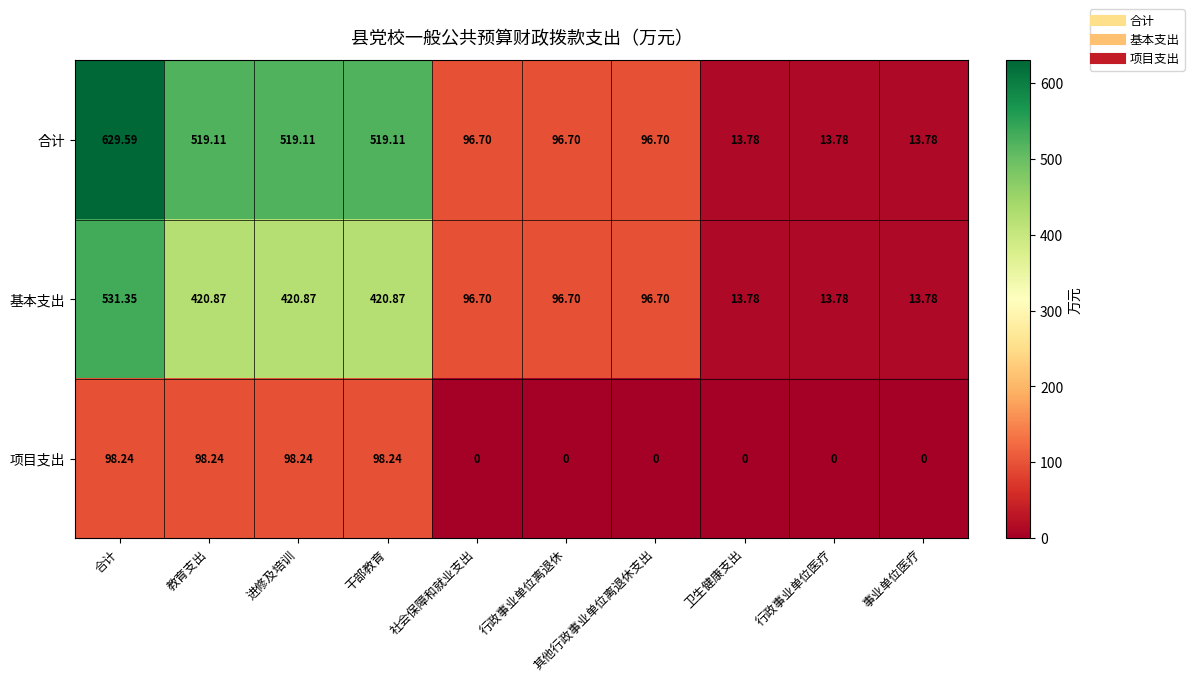

Which series has the widest spread of values?

合计